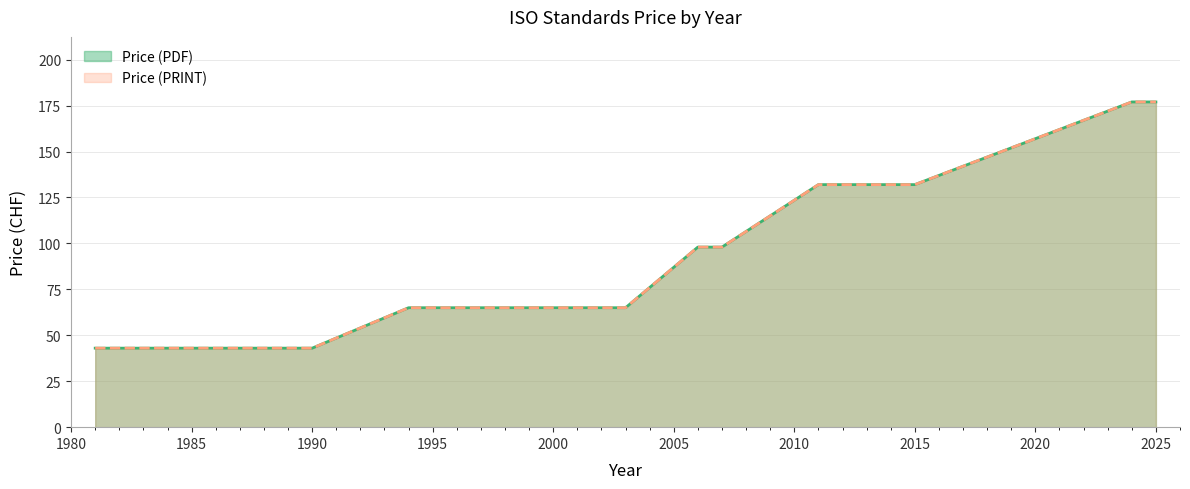

True or false: Price (PDF) has more than 2 points higher than both neighbors.

False